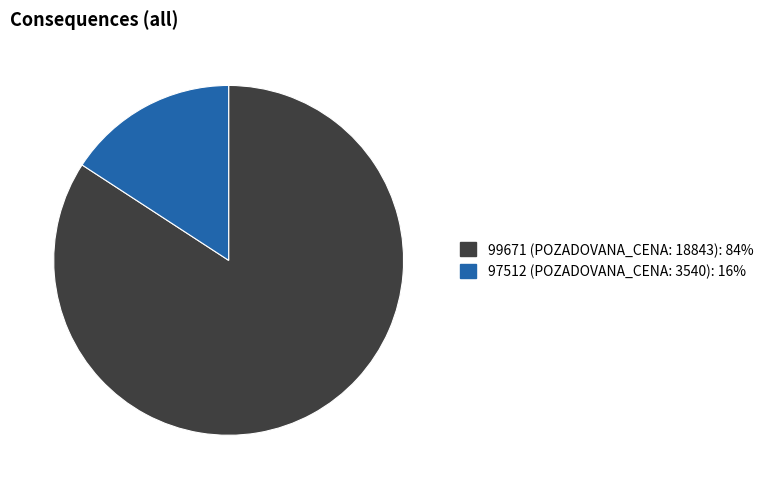

What is the ratio of the value at 97512 to the value at 99671?

0.2